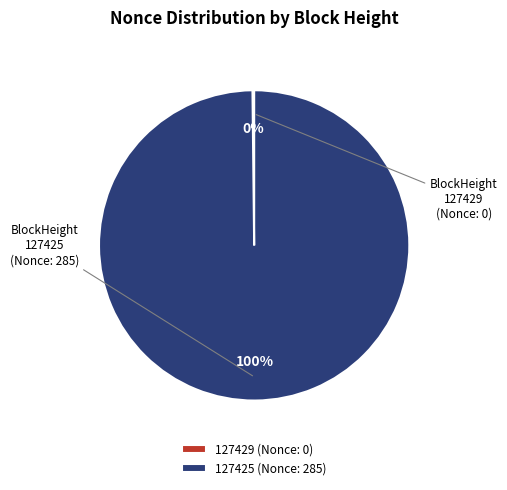

Does any single category account for the majority?

Yes